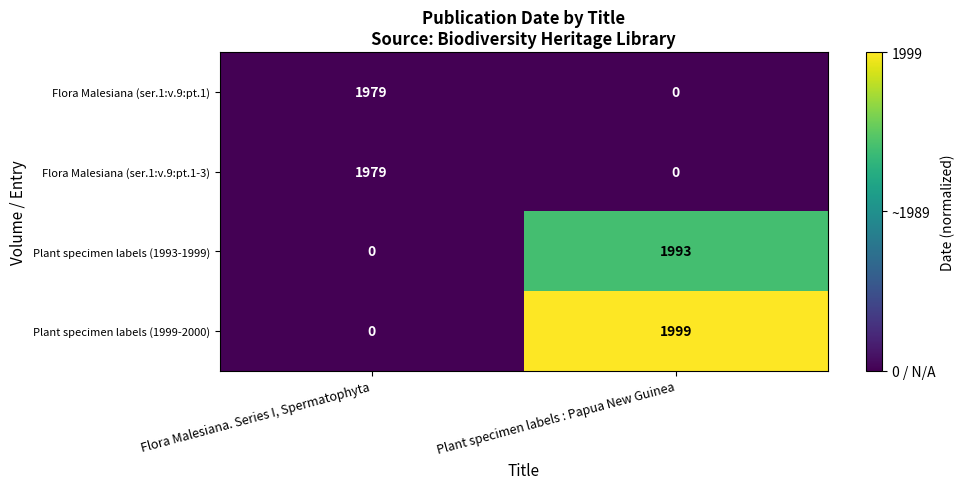

Reading right to left, what are all the values shown in this chart?

Flora Malesiana (ser.1:v.9:pt.1): 0	1979
Flora Malesiana (ser.1:v.9:pt.1-3): 0	1979
Plant specimen labels (1993-1999): 1993	0
Plant specimen labels (1999-2000): 1999	0